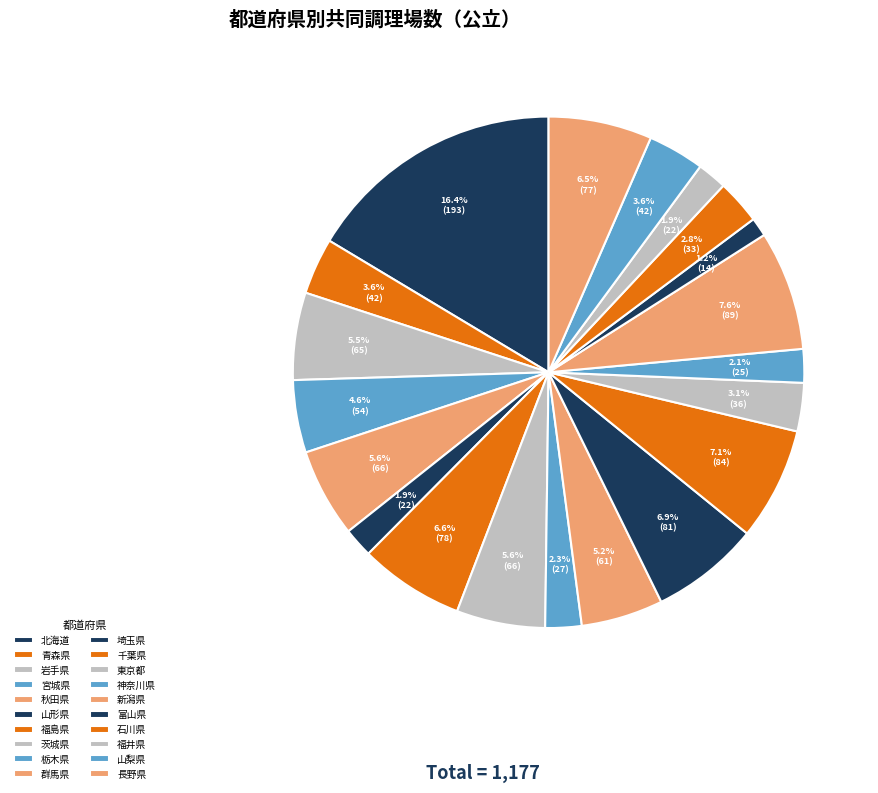

How many segments does this pie chart have?

20